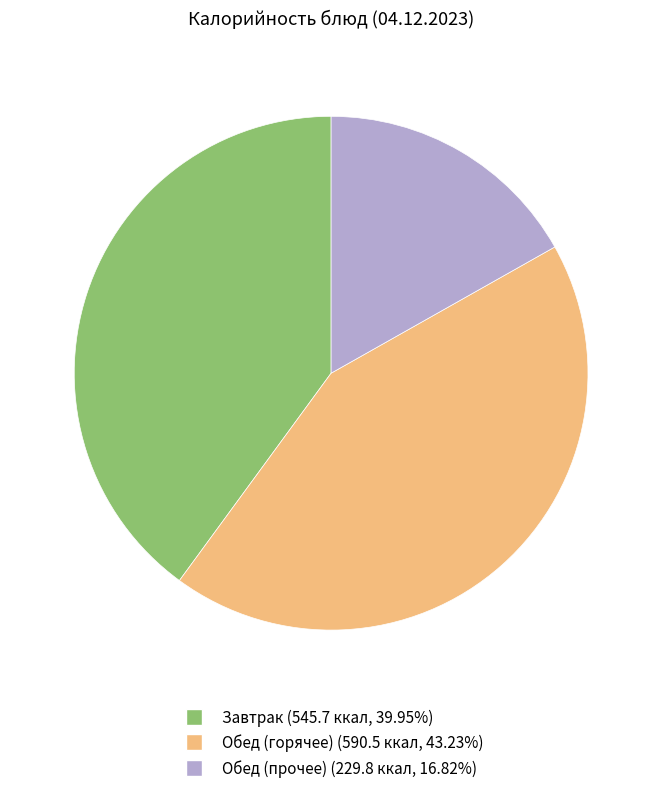

Is there any slice that represents more than half of the pie?

No